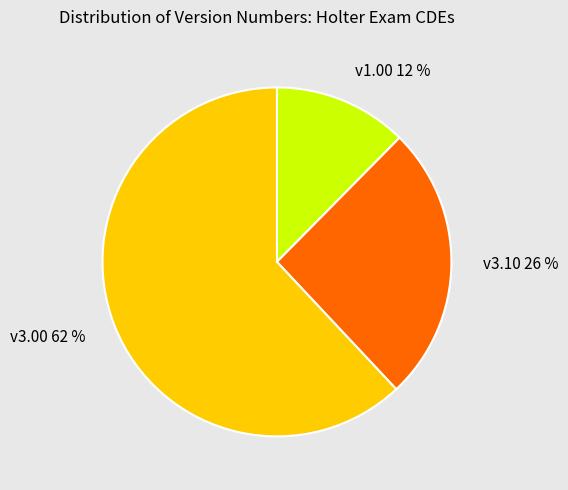

Is the sum of v1.00 12 % and v3.10 26 % greater than half?

No